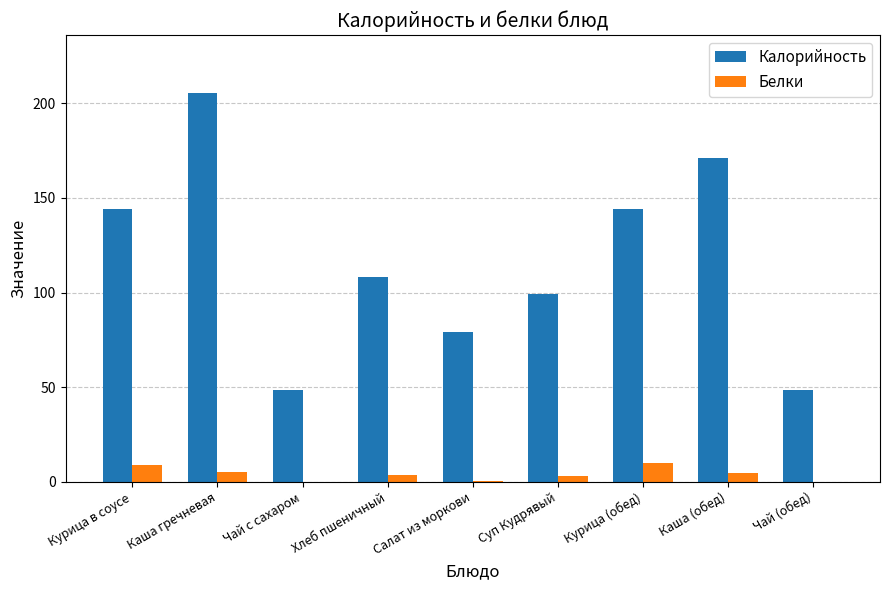

How many data points does each series have?

9